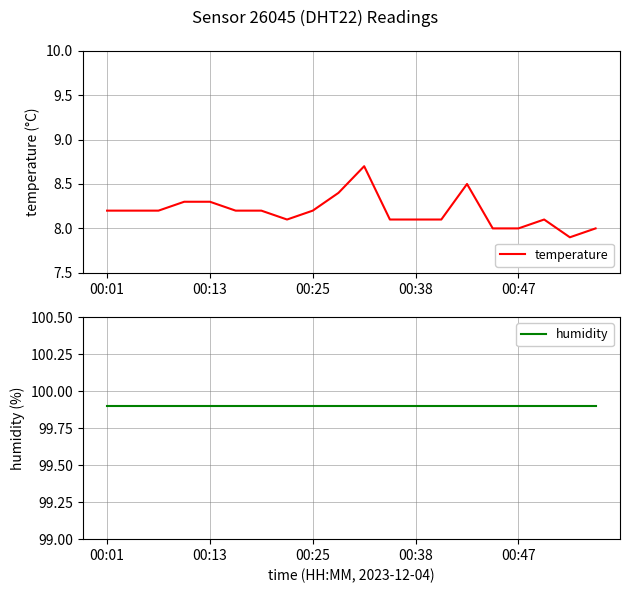

Rank the series at 7 from lowest to highest value.

temperature, humidity